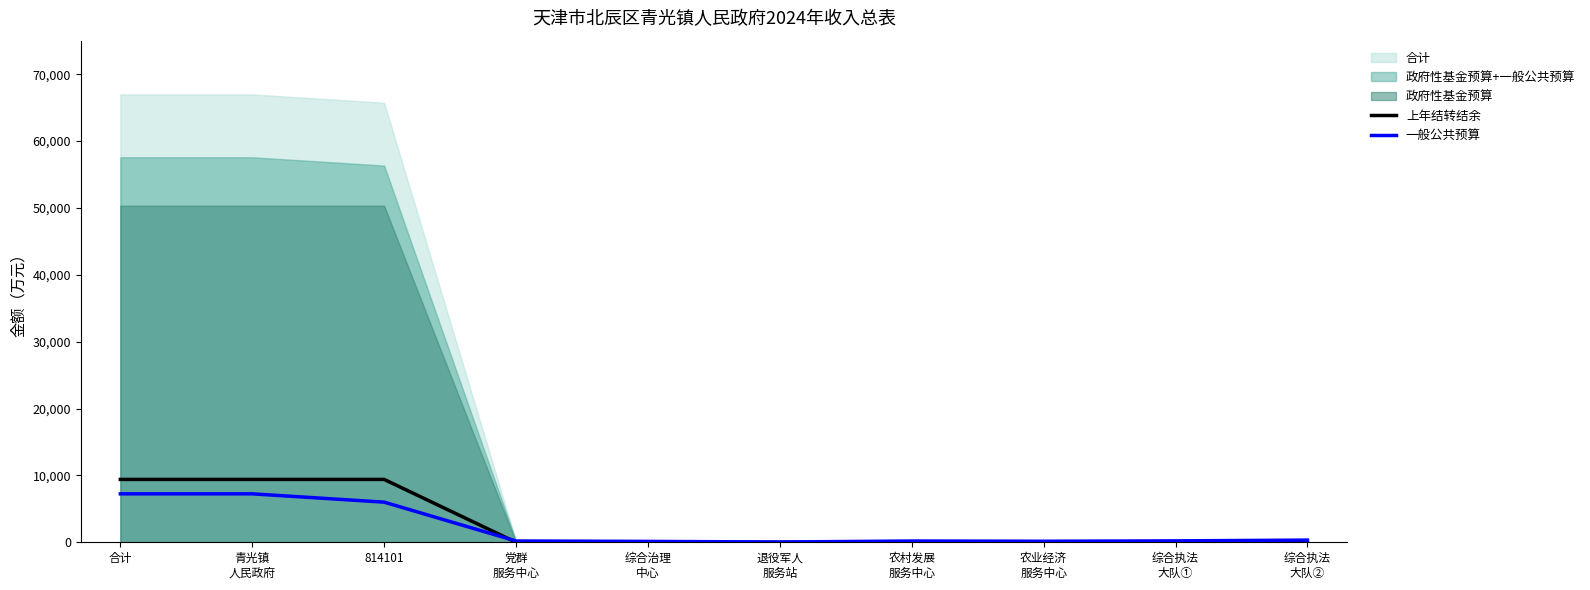

What is the label of the 5th point from the right?

退役军人
服务站